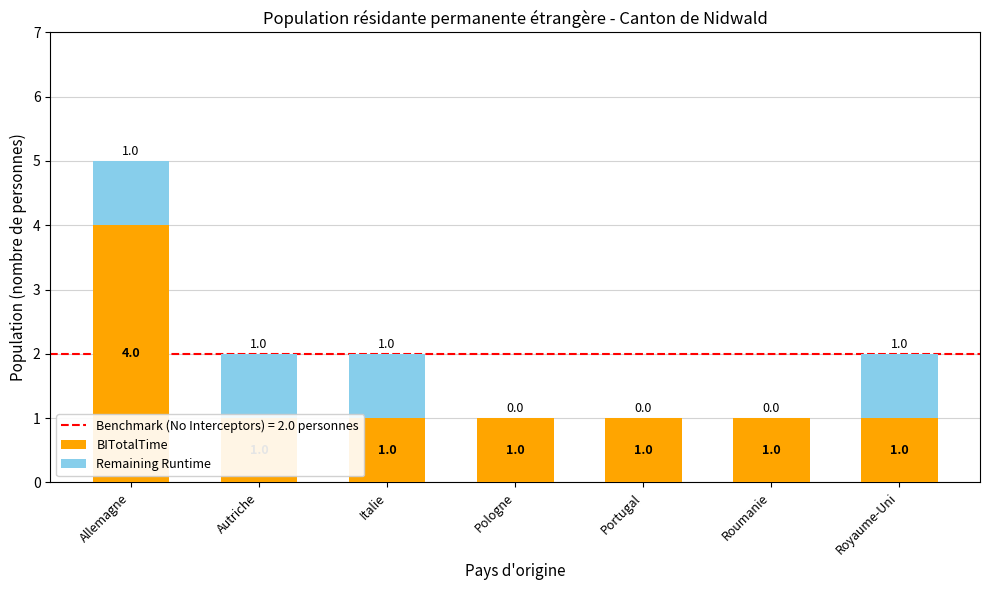

Reading left to right, what are all the values shown in this chart?

BITotalTime: 4	1	1	1	1	1	1
Remaining Runtime: 1	1	1	0	0	0	1